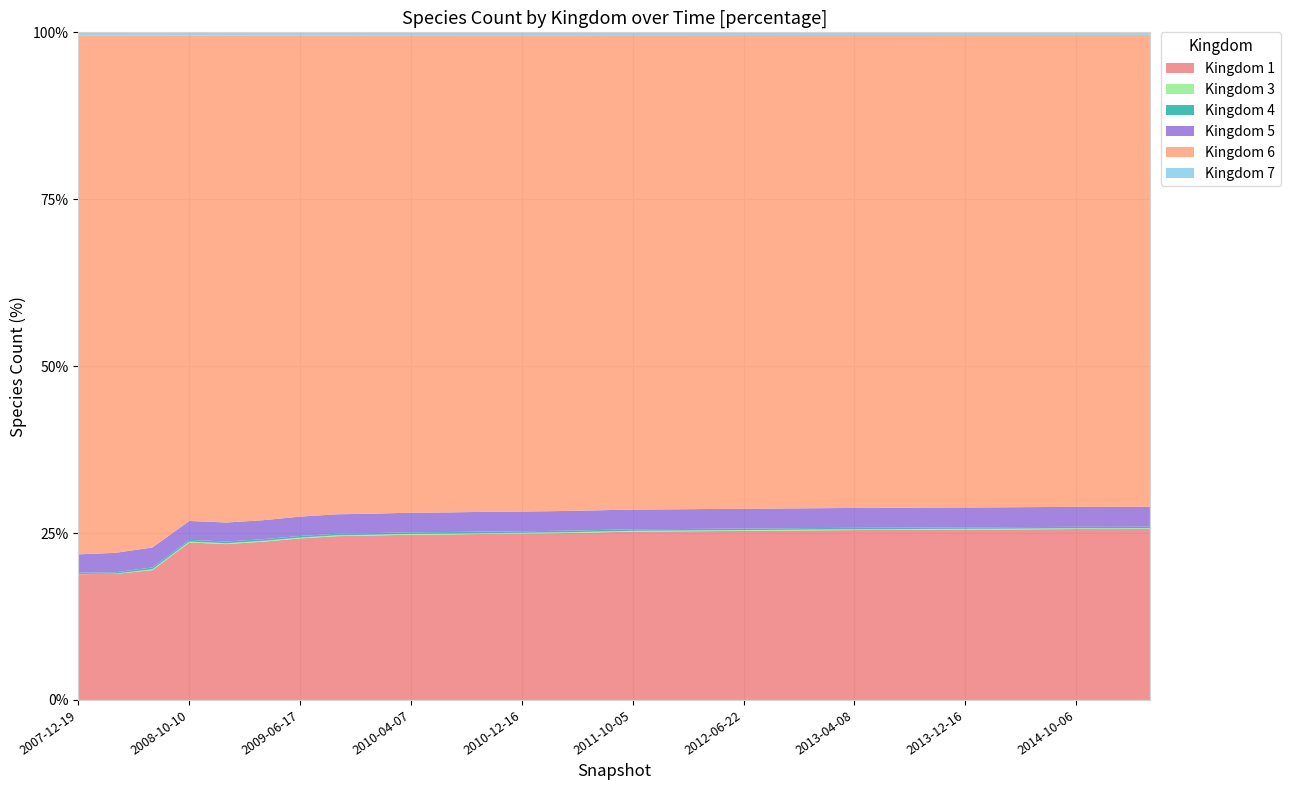

Reading left to right, list all the values displayed in this chart.

Kingdom 1: 4985	5024	5338	6831	6790	7091	7384	7592	7700	7823	7908	8012	8100	8201	8320	8445	8530	8620	8710	8800	8890	8980	9060	9150	9230	9310	9400	9490	9560	9640
Kingdom 3: 8	8	37	37	37	37	37	37	37	38	38	38	38	39	39	39	39	40	40	40	40	41	41	41	41	42	42	42	42	43
Kingdom 4: 52	54	75	75	75	75	75	75	75	76	76	76	76	77	77	77	77	78	78	78	78	79	79	79	79	80	80	80	80	81
Kingdom 5: 727	774	821	822	829	851	885	901	912	925	938	951	960	970	980	990	1000	1010	1020	1030	1040	1050	1060	1070	1080	1090	1100	1110	1120	1130
Kingdom 6: 20555	20598	21048	21057	21222	21722	22000	22200	22400	22600	22800	23000	23200	23400	23600	23800	24000	24200	24400	24600	24800	25000	25200	25400	25600	25800	26000	26200	26400	26600
Kingdom 7: 137	137	138	138	138	138	138	138	138	139	139	139	139	140	140	140	140	141	141	141	141	142	142	142	142	143	143	143	143	144